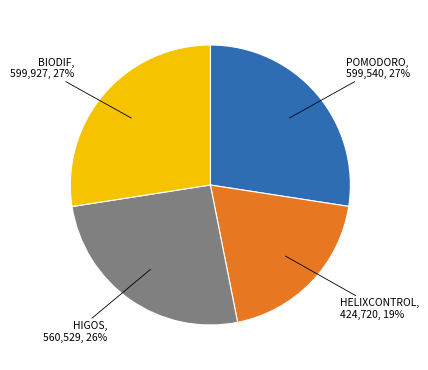

To the nearest percent, what is the difference between the largest and smallest slice percentages?

8%